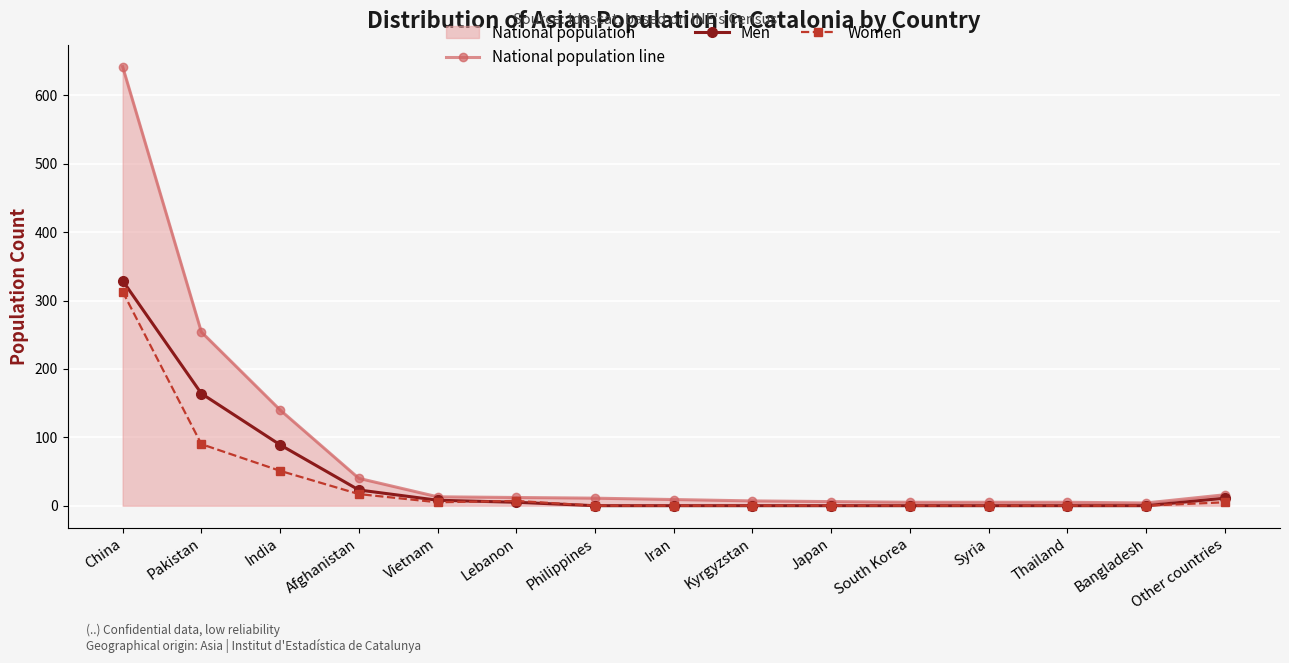

How many series are shown in this chart?

3